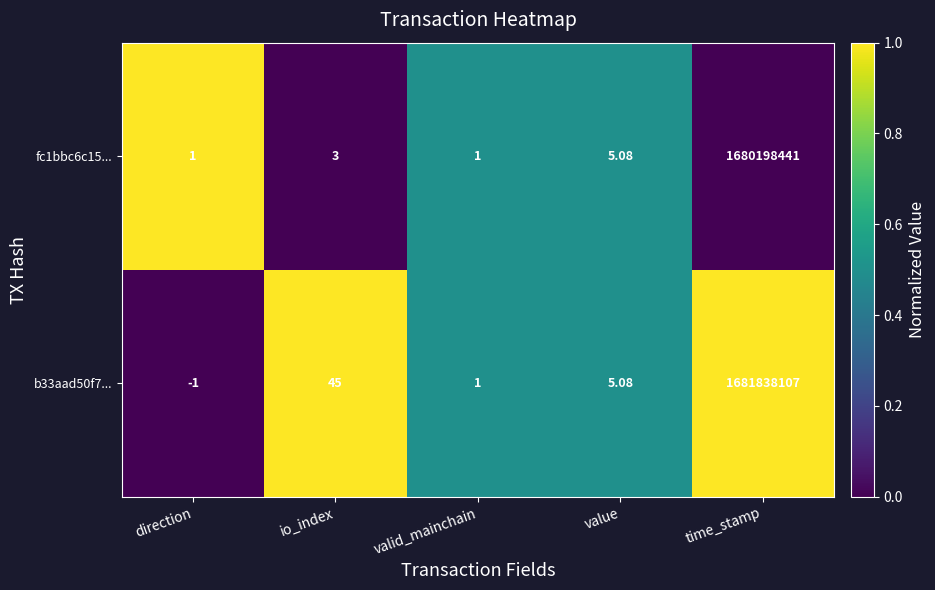

At which label is fc1bbc6c15... closest to 840099221?

value